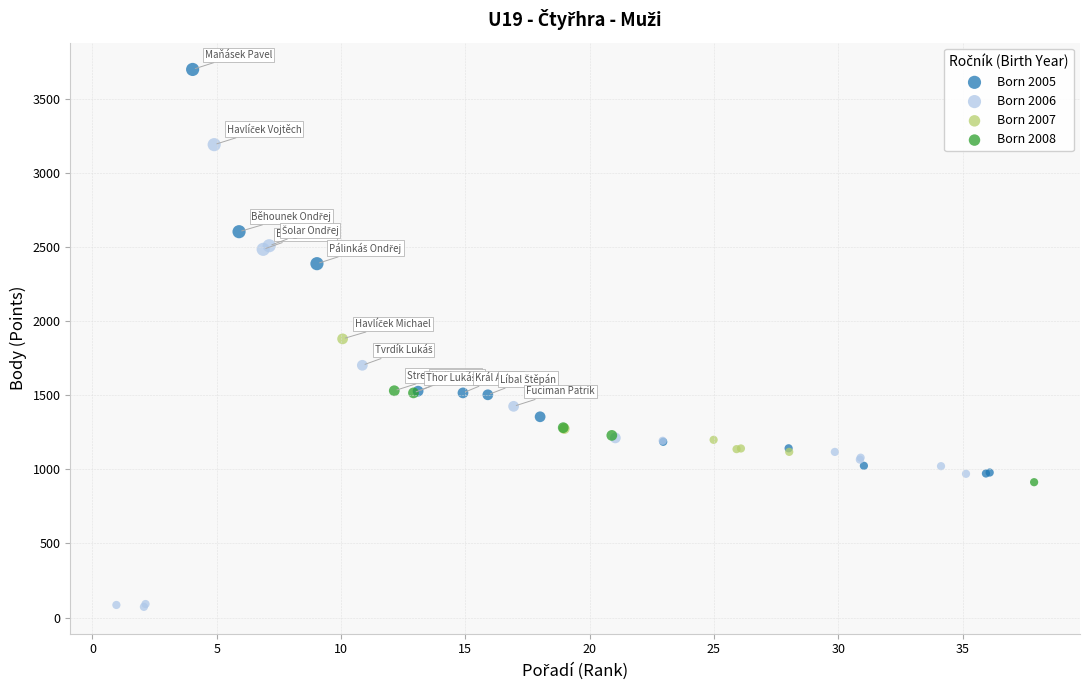

Which series contains the highest Y value?

Born 2005